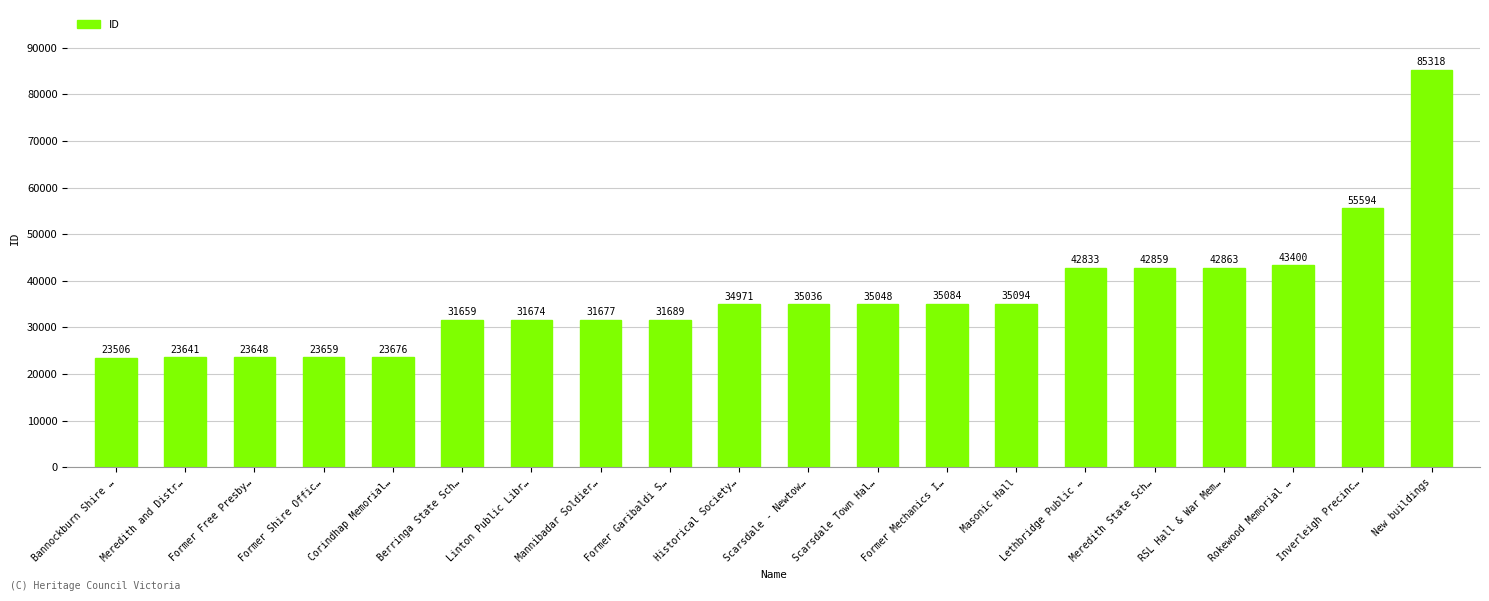

What is the difference between the values at Historical Society… and Corindhap Memorial…?

11295